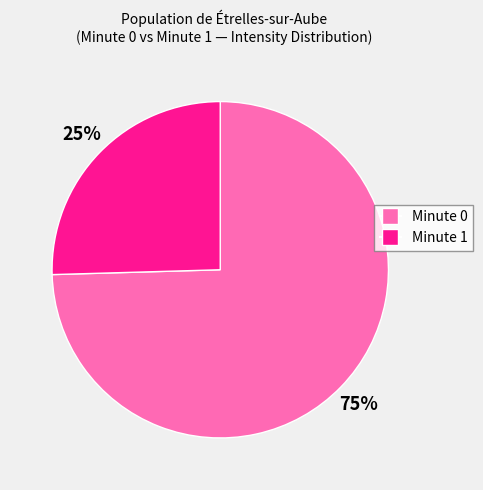

To the nearest percent, what is the average slice percentage?

50%